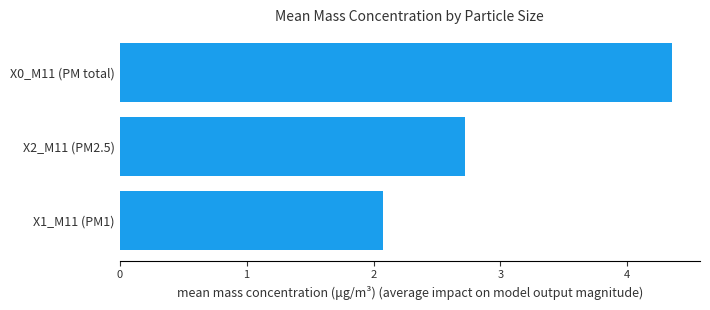

Count the number of categories in the chart.

1